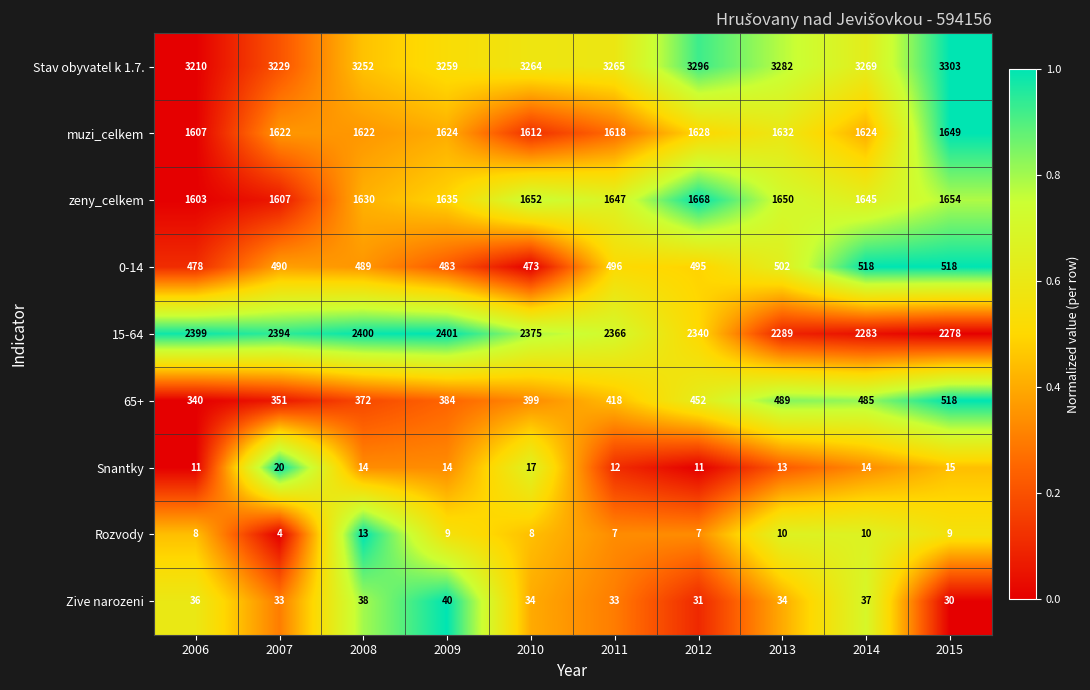

At which category does the chart reach its peak across all series?

2015